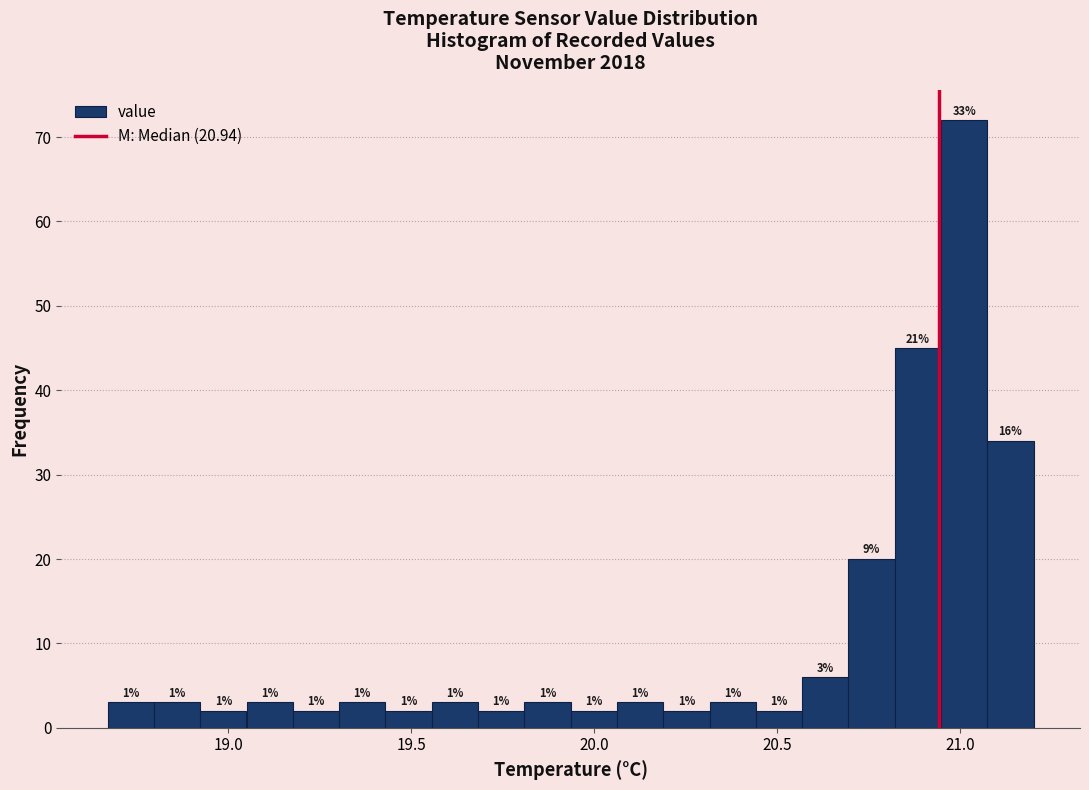

Around what value on the x-axis is the tallest bar? Give the approximate position of its centre, as read against the axis.

21.00